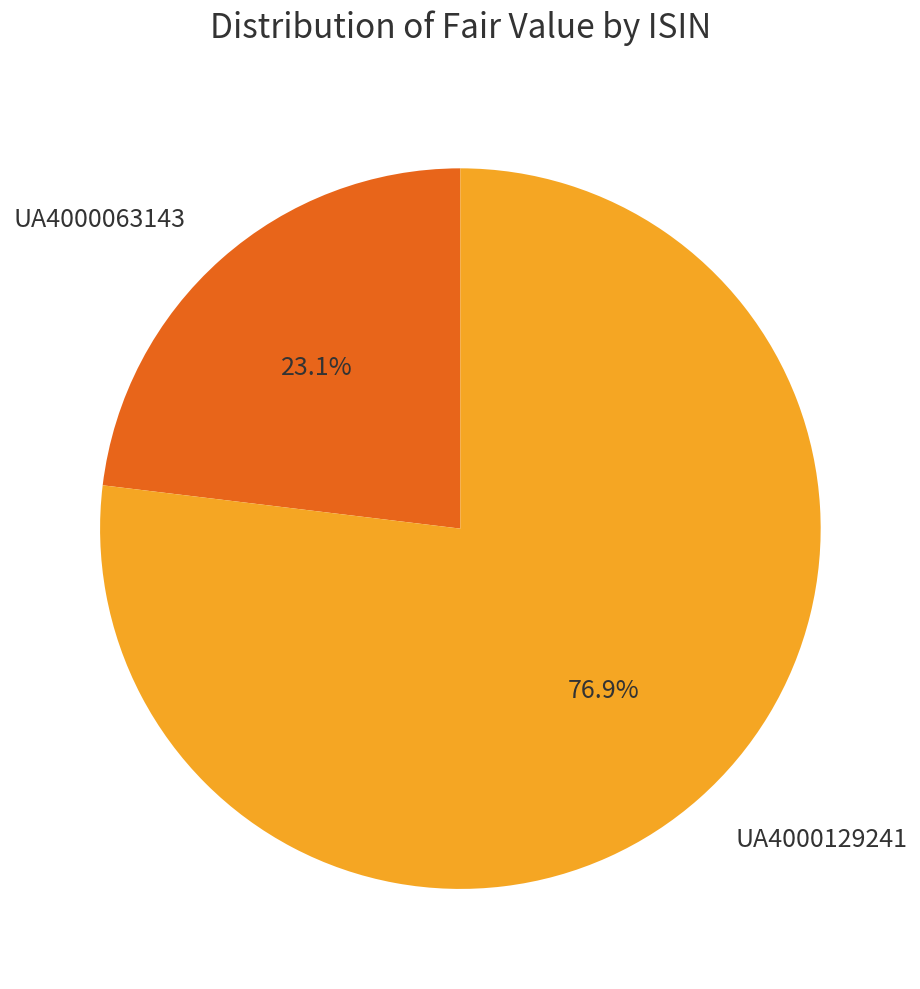

The UA4000129241 slice represents 77% of the pie. True or false?

True